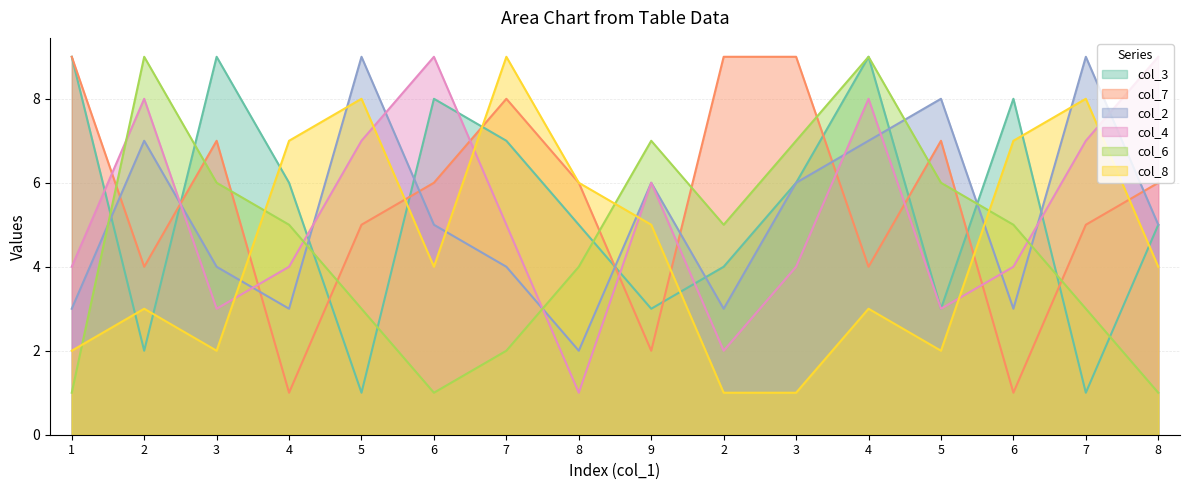

How many series are shown in this chart?

6